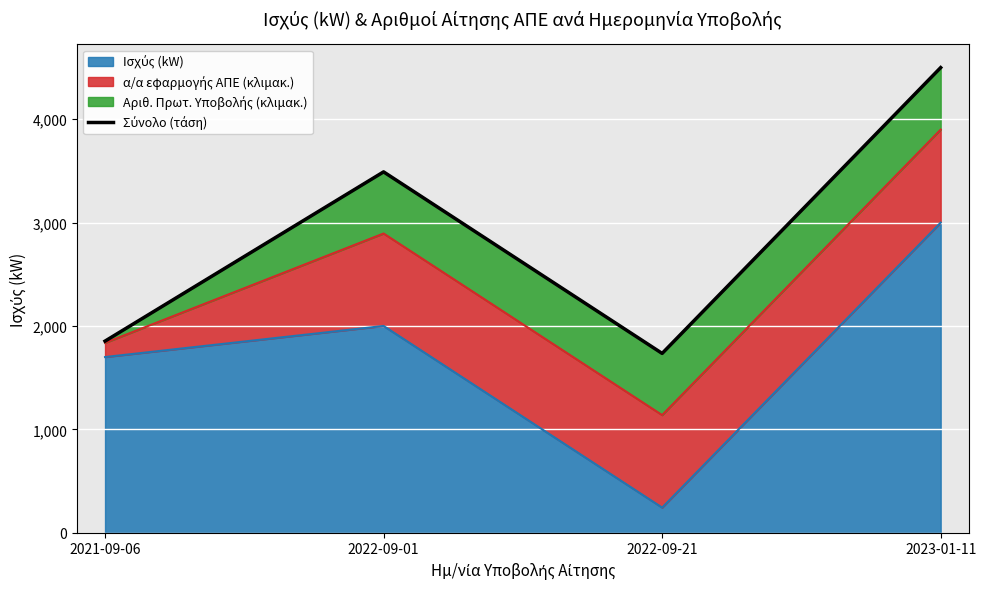

How many points are lower than both their immediate neighbors (excluding endpoints)?

1